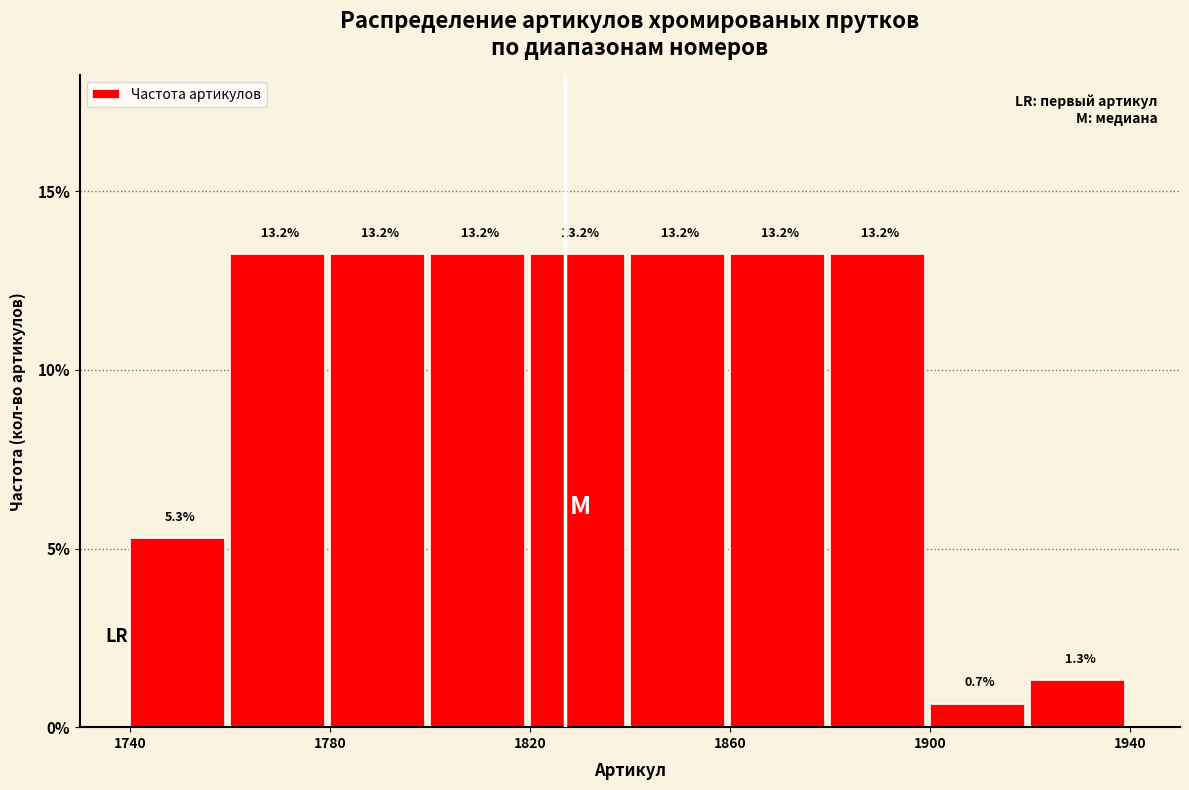

Reading left to right, transcribe this chart: for each bar, give the range it covers on the x-axis and its height.

1740 to 1760: 5.3
1760 to 1780: 13.2
1780 to 1800: 13.2
1800 to 1820: 13.2
1820 to 1840: 13.2
1840 to 1860: 13.2
1860 to 1880: 13.2
1880 to 1900: 13.2
1900 to 1920: 0.7
1920 to 1940: 1.3